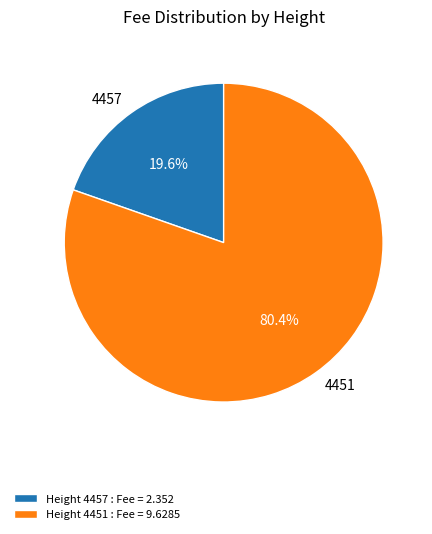

Rank the categories by value from highest to lowest.

4451, 4457